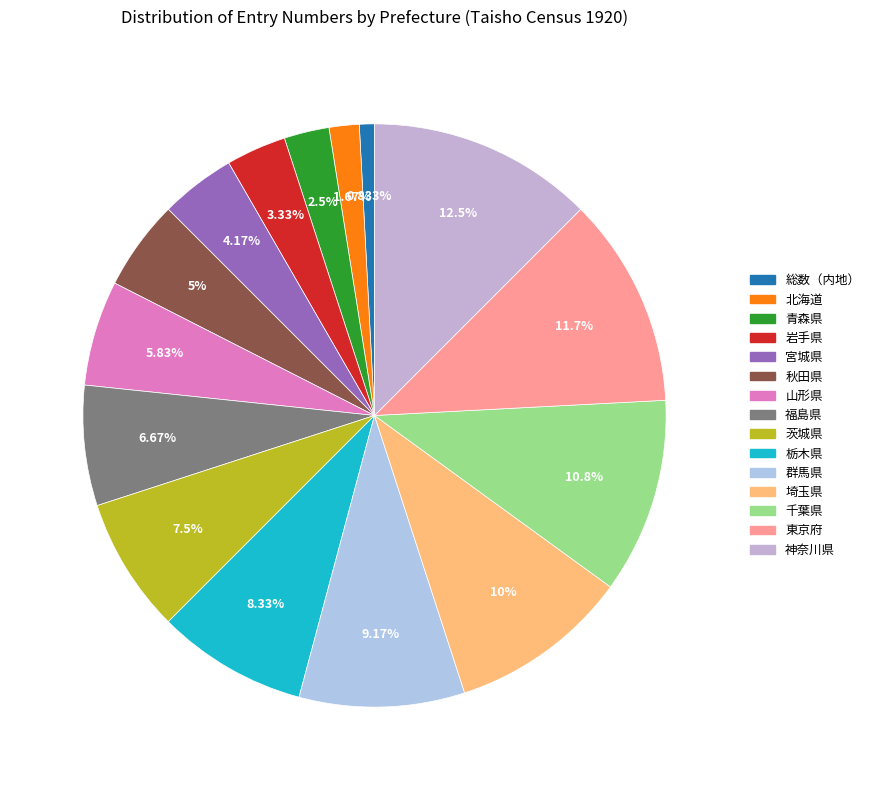

Which slice is the smallest?

総数（内地）